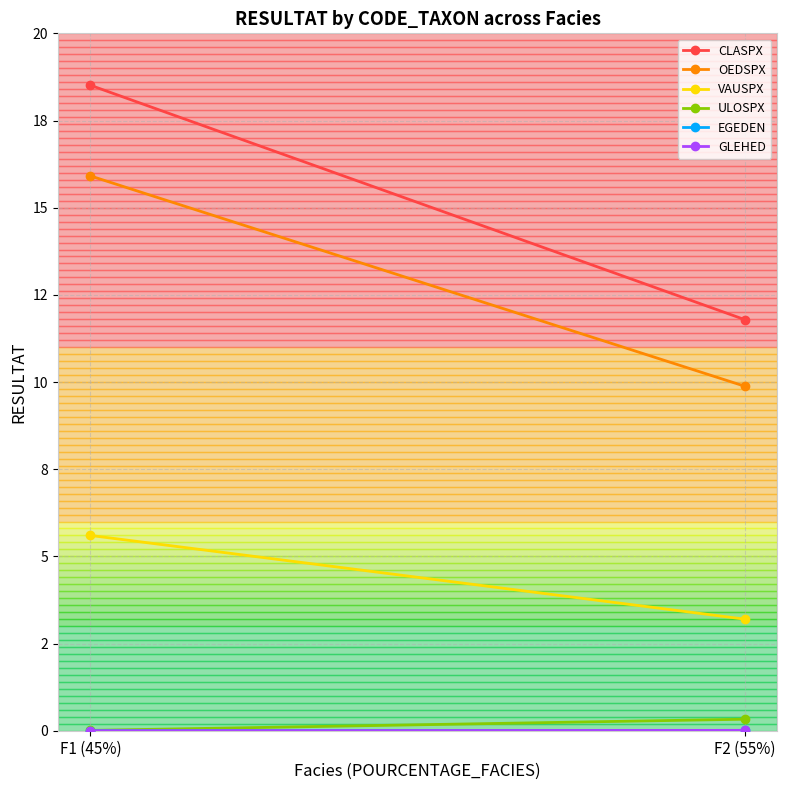

Reading left to right, extract all data points from this chart.

CLASPX: F1 (45%)=18.5	F2 (55%)=11.8
OEDSPX: F1 (45%)=15.9	F2 (55%)=9.9
VAUSPX: F1 (45%)=5.6	F2 (55%)=3.2
ULOSPX: F1 (45%)=0.0	F2 (55%)=0.3
EGEDEN: F1 (45%)=0.0	F2 (55%)=0.0
GLEHED: F1 (45%)=0.0	F2 (55%)=0.0